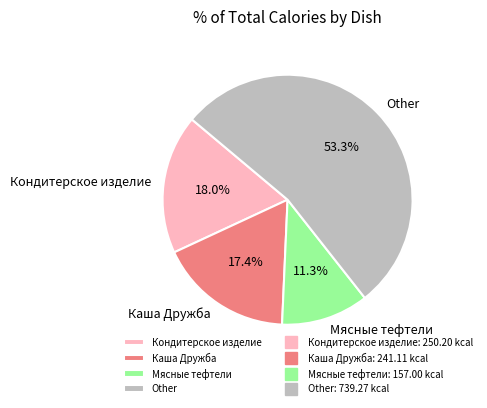

Does any single category account for the majority?

Yes